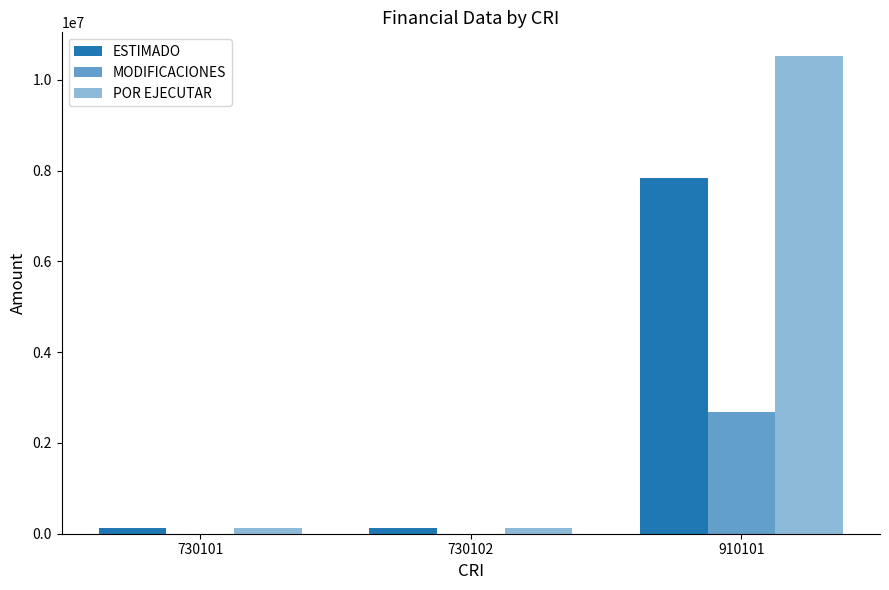

What is the average value of the POR EJECUTAR series?

3588640